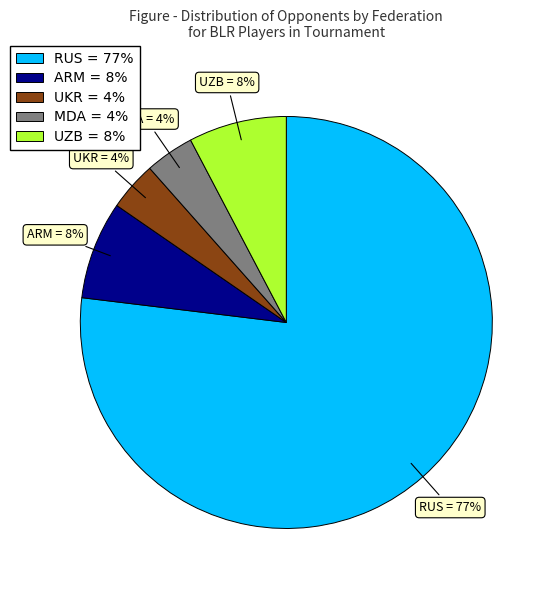

The UZB = 8% slice represents 13% of the pie. True or false?

False